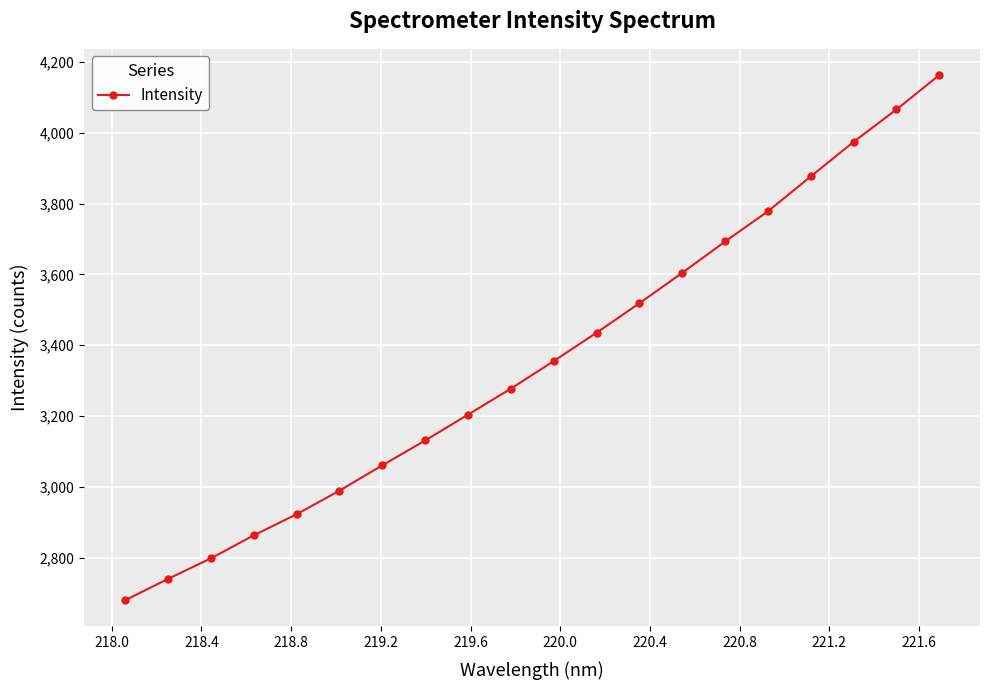

What is the greatest value displayed?

4162.6